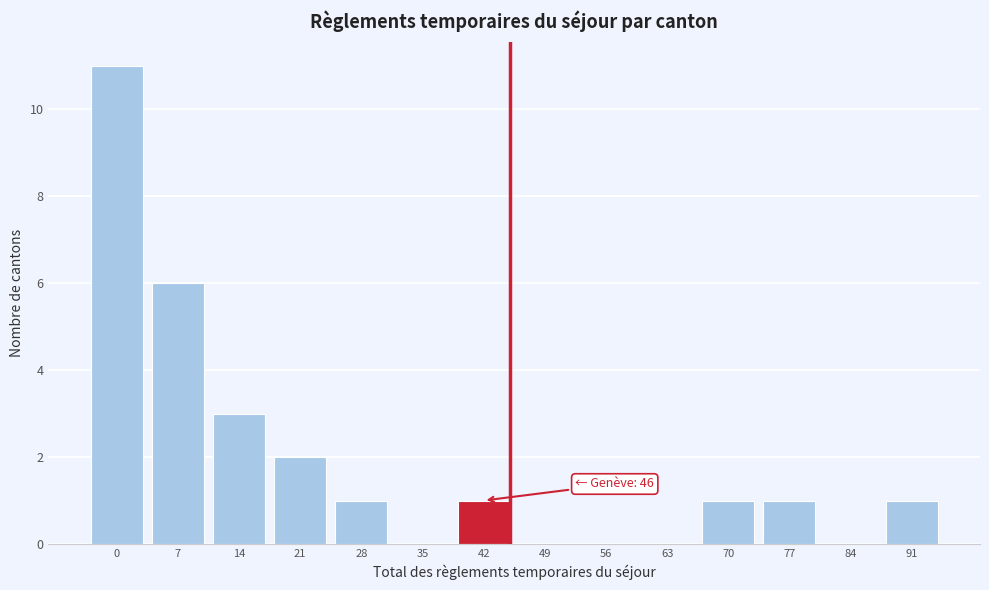

Reading right to left, transcribe all the data shown in this chart.

91=1	84=0	77=1	70=1	63=0	56=0	49=0	42=1	35=0	28=1	21=2	14=3	7=6	0=11